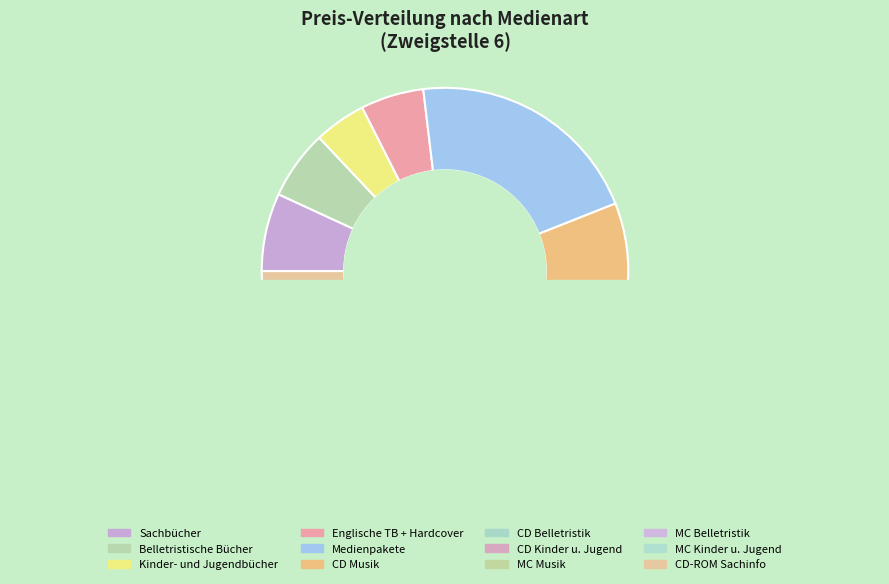

Does MC Kinder u. Jugend represent more than half of the total?

No